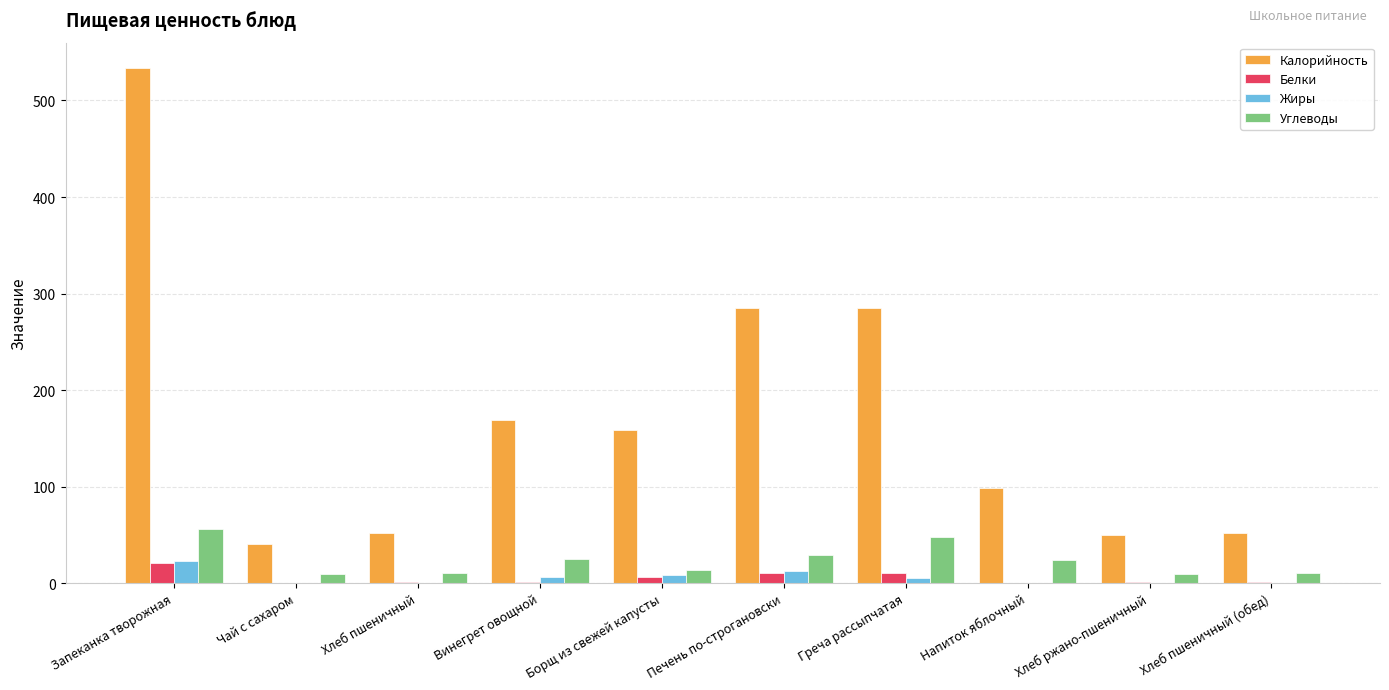

Between Запеканка творожная and Борщ из свежей капусты, which series saw the biggest shift?

Калорийность